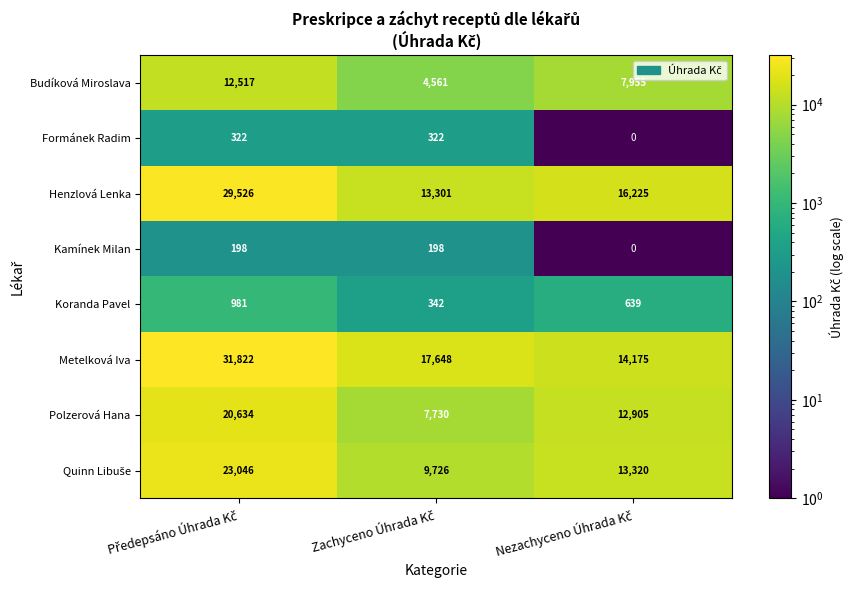

What is the difference between the second highest and minimum values in the Kamínek Milan series?

198